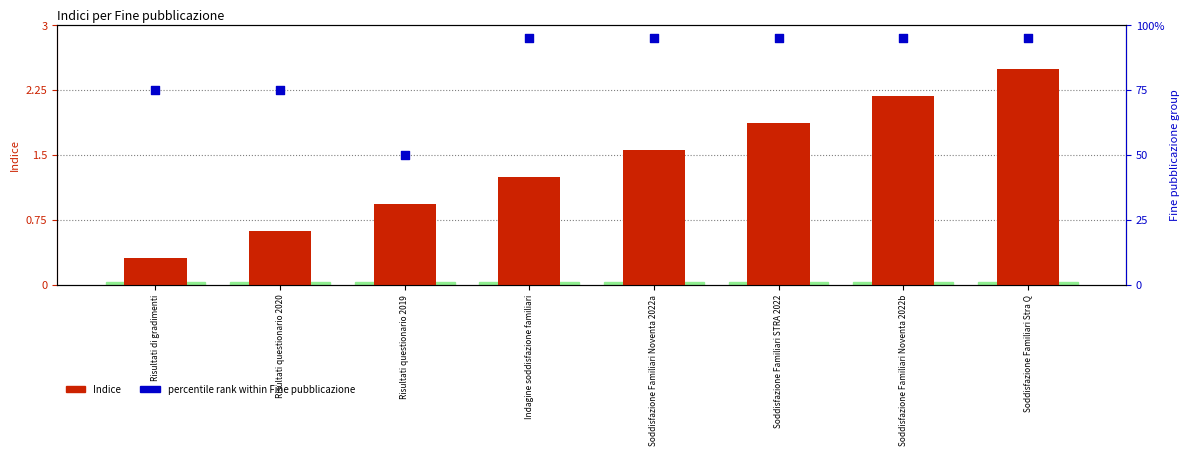

Which series reaches the maximum Y coordinate?

percentile rank (Fine pubblicazione)